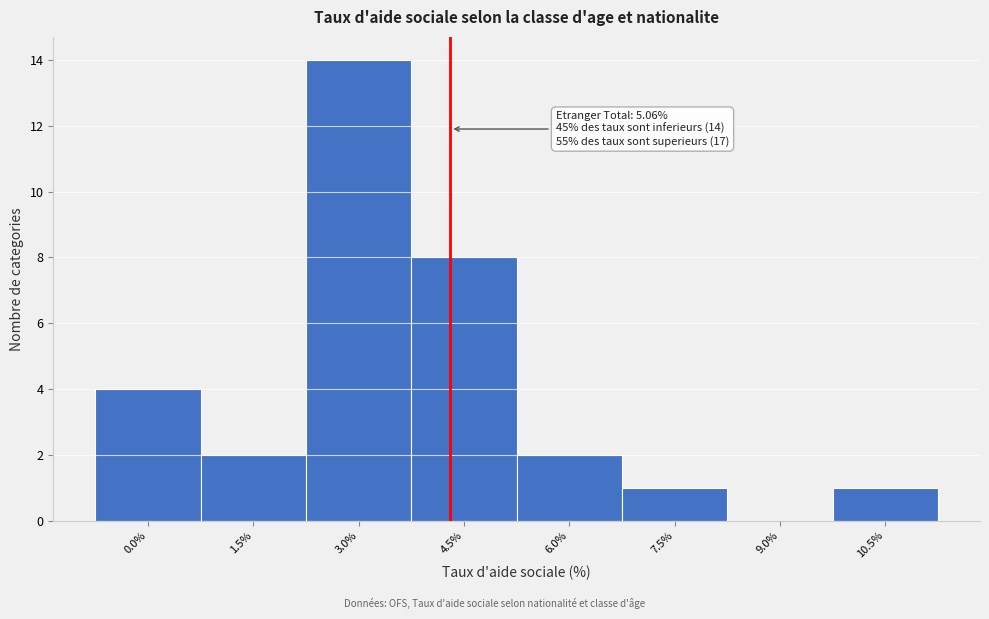

Reading left to right, what are all the values shown in this chart?

0.0%=4	1.5%=2	3.0%=14	4.5%=8	6.0%=2	7.5%=1	9.0%=0	10.5%=1